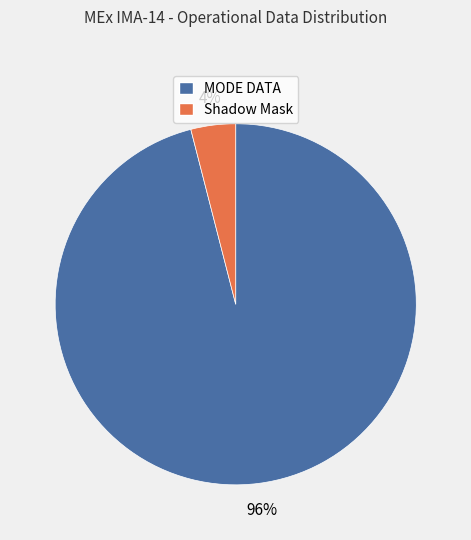

Does Shadow Mask represent more than half of the total?

No